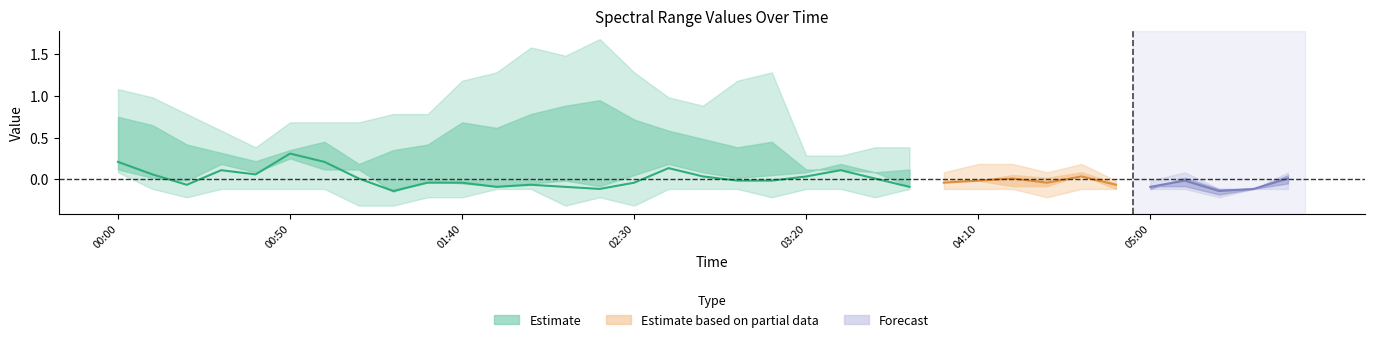

What is the label of the 10th point from the right?

04:10